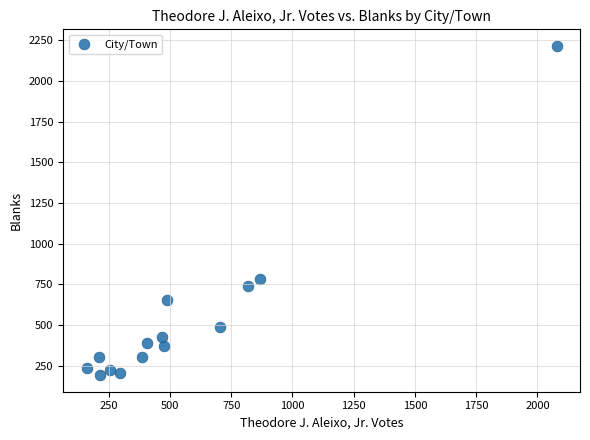

What is the range of X values (max minus min)?

1919